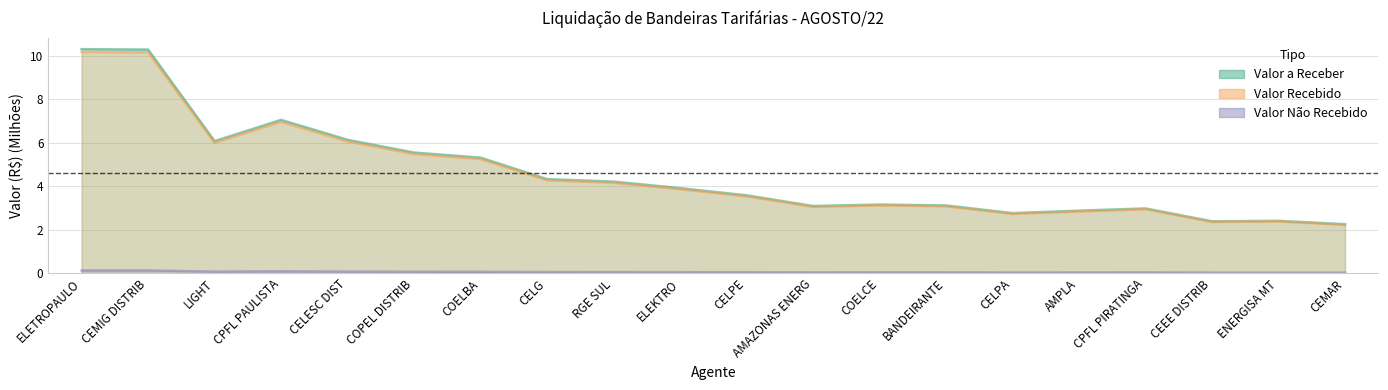

Which label corresponds to the largest value in the chart?

ELETROPAULO